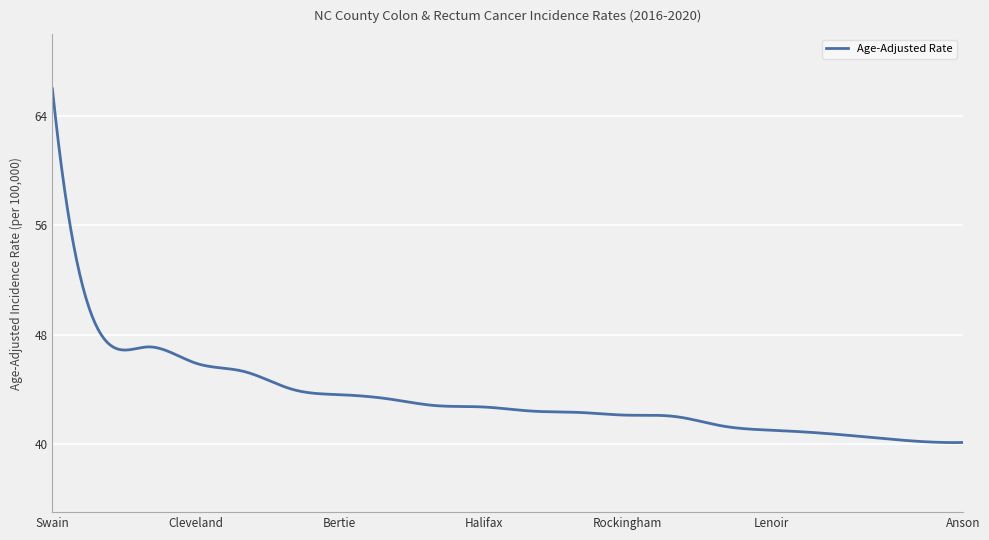

What is the greatest value displayed?

66.0